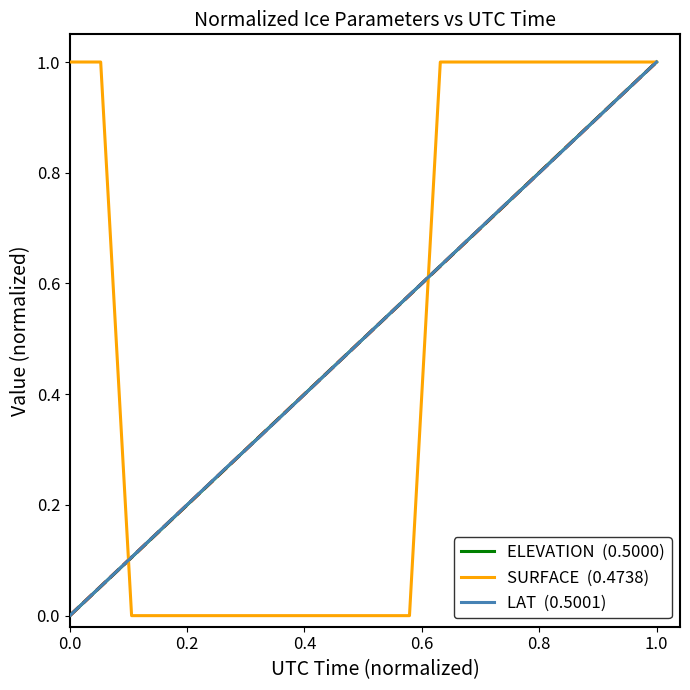

What is the maximum value shown in the chart?

1.0